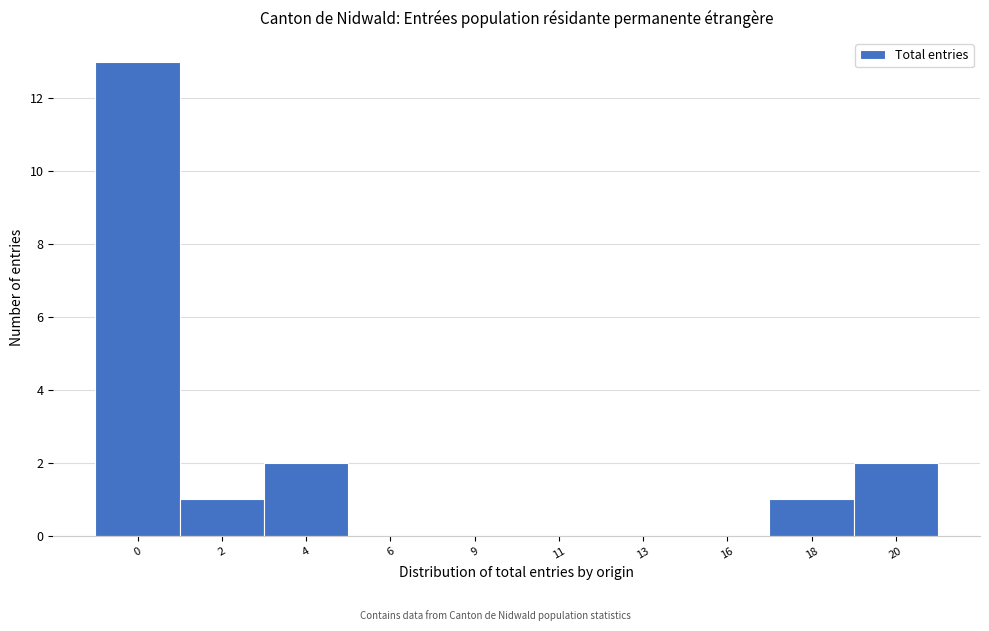

Reading left to right, what are all the values shown in this chart?

0=13	2=1	4=2	6=0	9=0	11=0	13=0	16=0	18=1	20=2